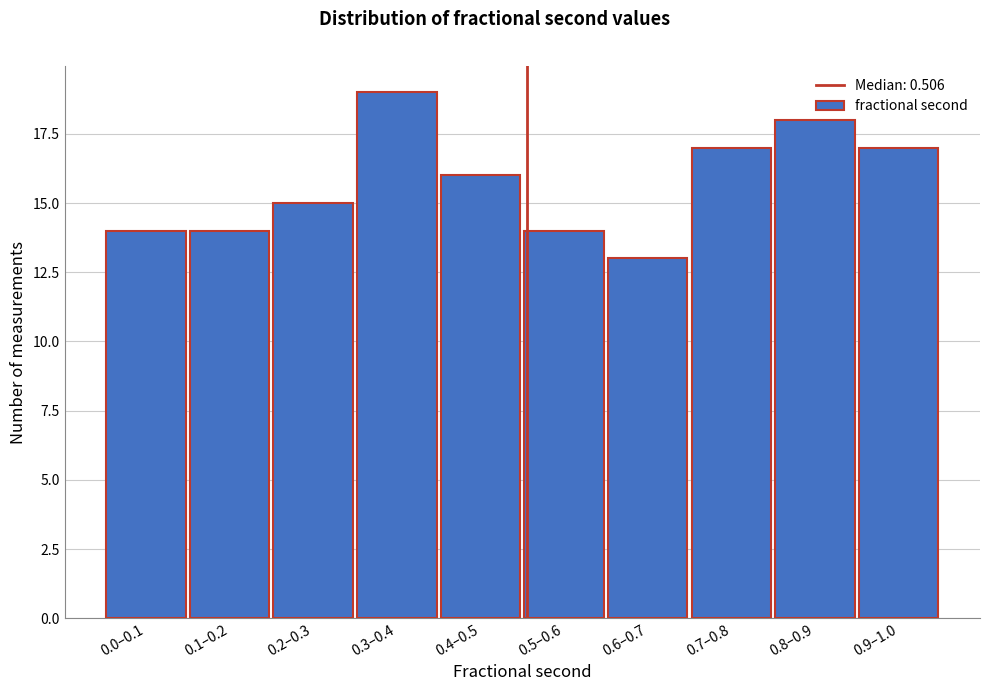

Reading left to right, transcribe all the data shown in this chart.

14	14	15	19	16	14	13	17	18	17